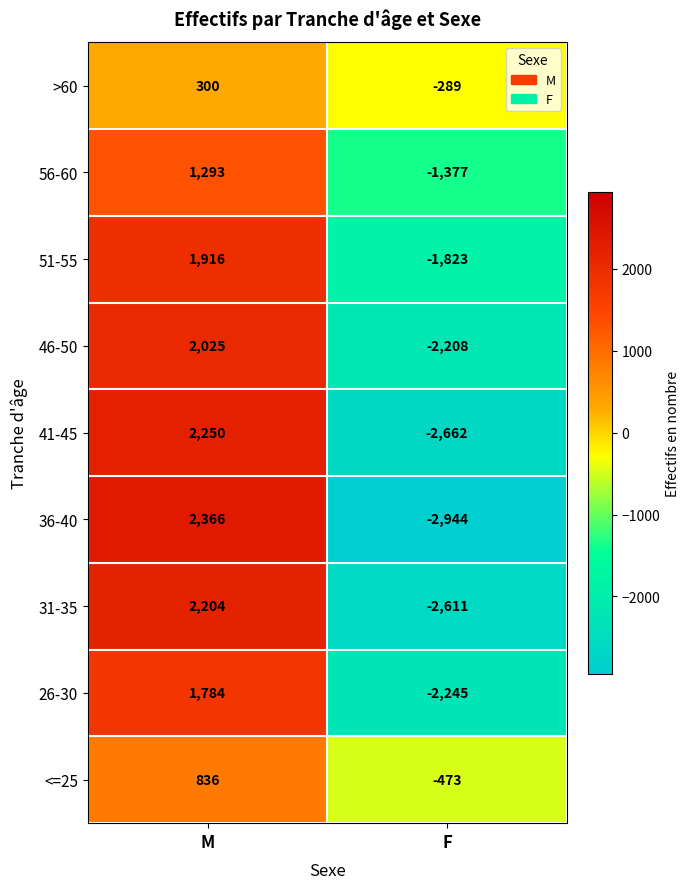

What is the difference between the highest and lowest values at F?

2655